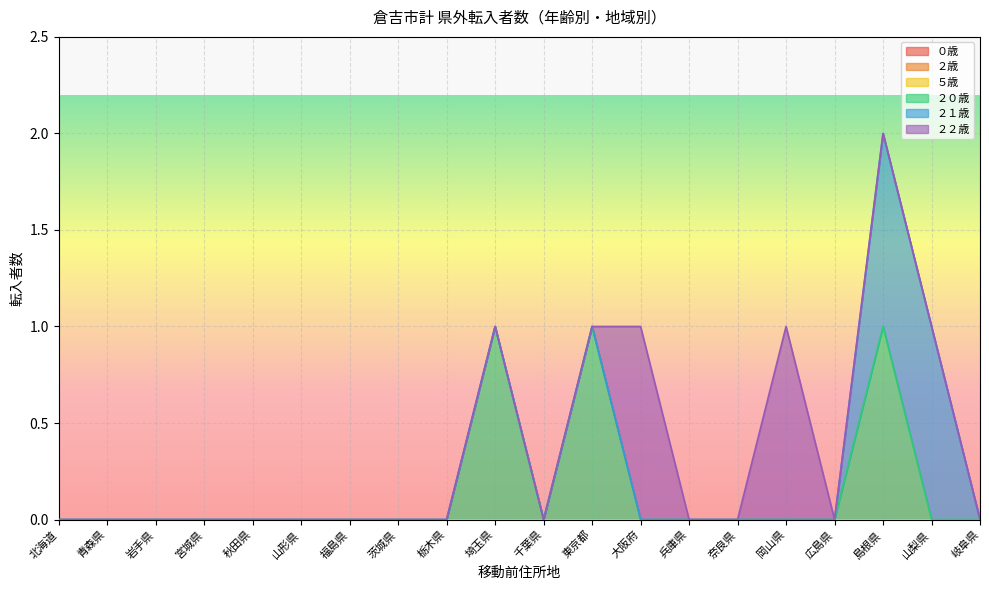

True or false: ２２歳 and ２歳 cross at least once.

False